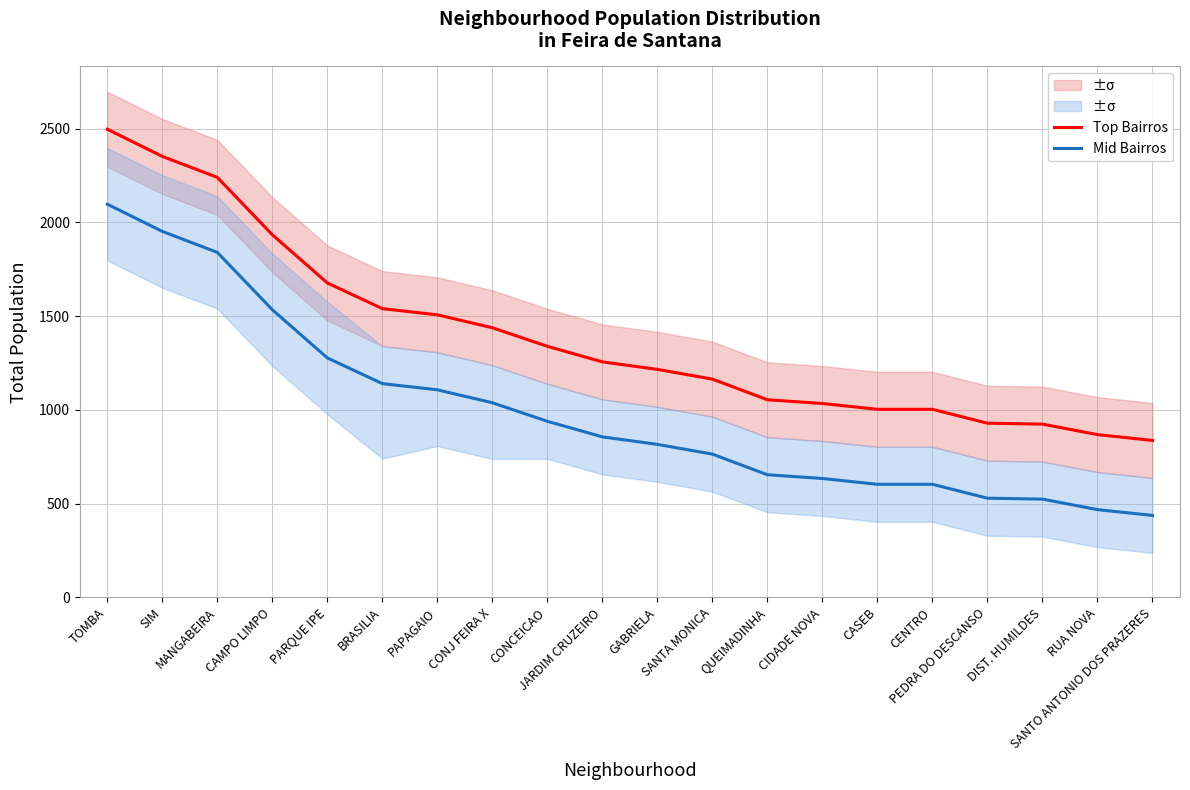

Which series has the largest total across all categories?

Top Bairros